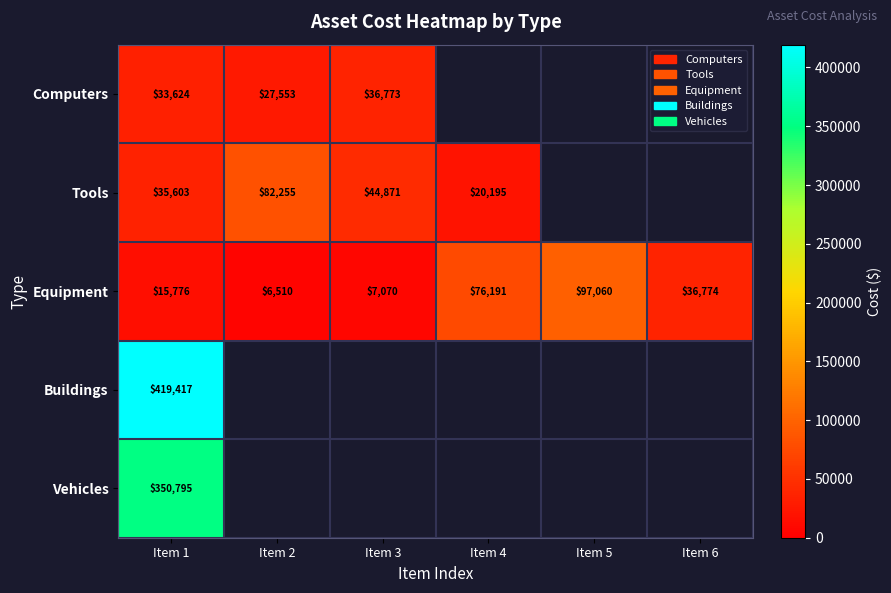

The Tools series shows 8876.4 at Item 4. True or false?

False